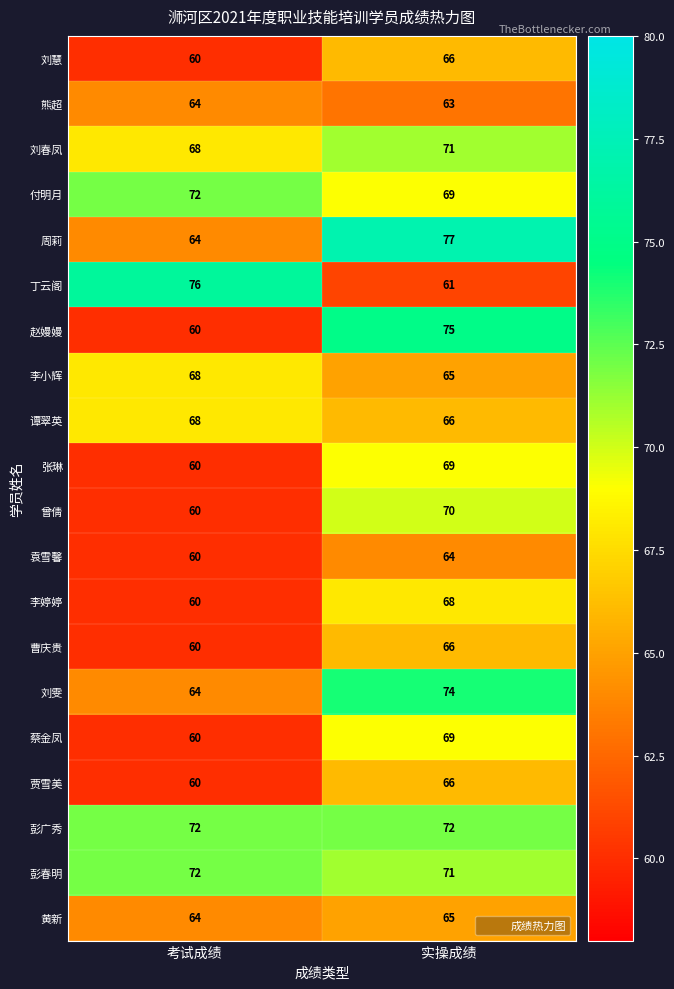

What is the total value across all series at 实操成绩?

1367